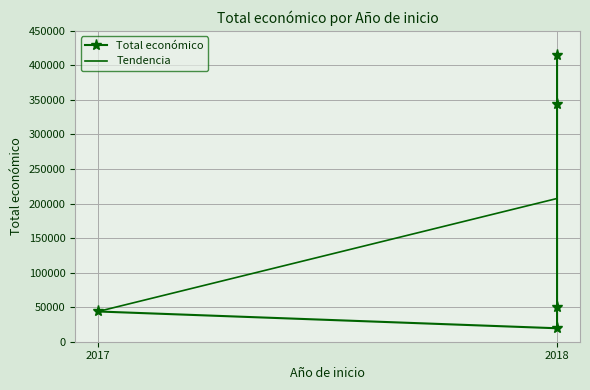

How many points are lower than both their immediate neighbors (excluding endpoints)?

1